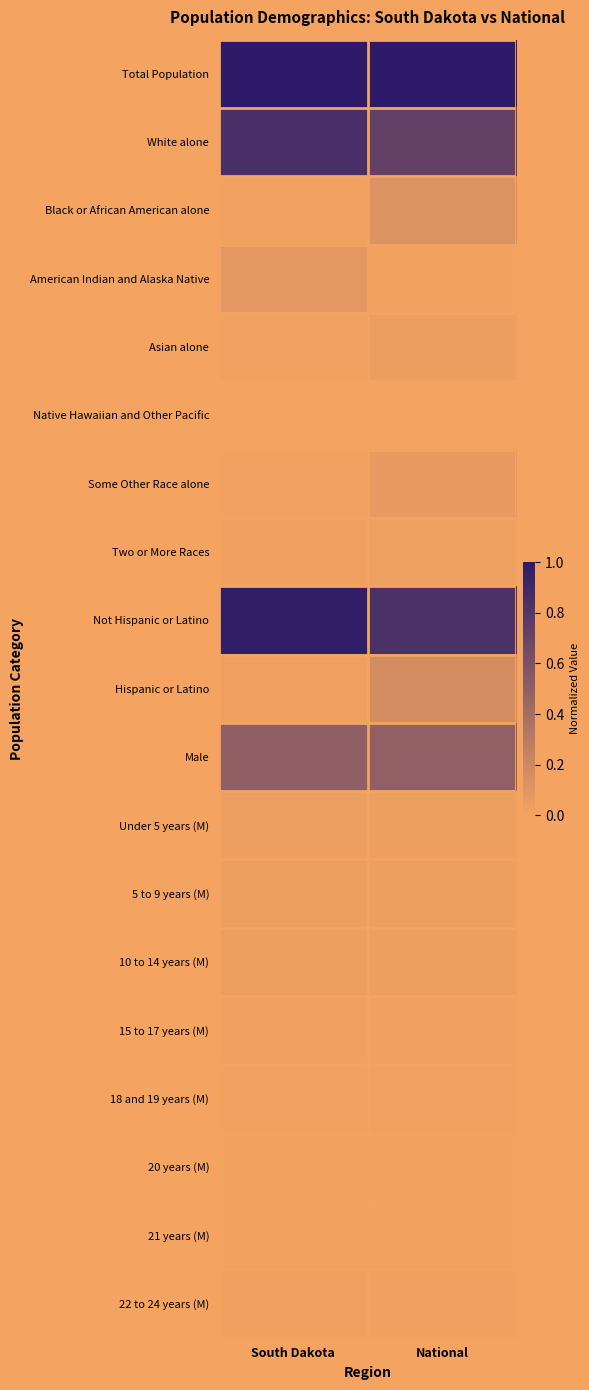

What is the difference between the highest and lowest values at South Dakota?

1.0